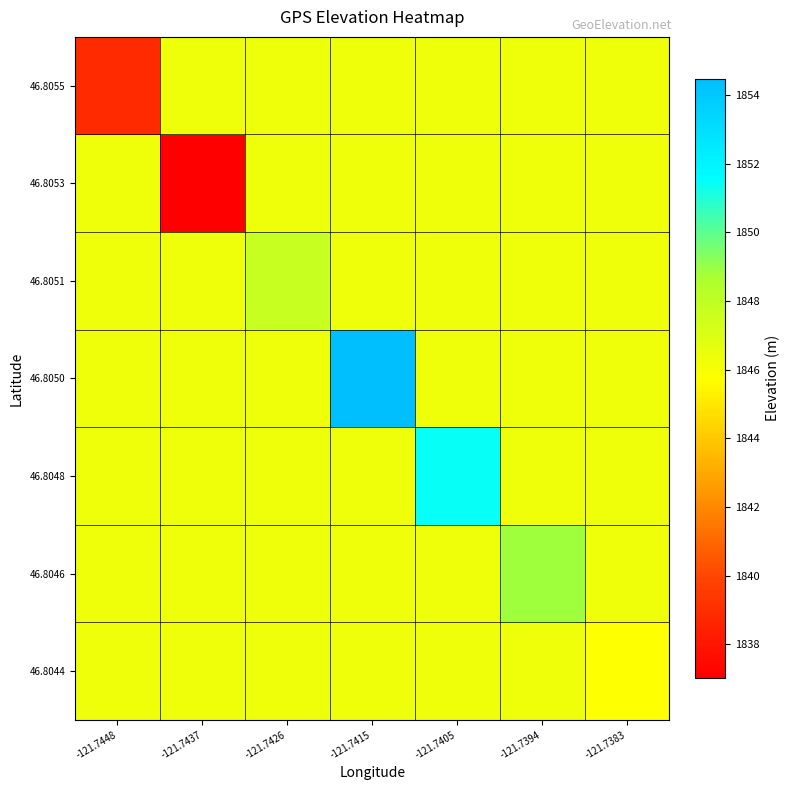

Reading left to right, list all the values displayed in this chart.

46.8044: -121.7448=1846.3	-121.7437=1846.3	-121.7426=1846.3	-121.7415=1846.3	-121.7405=1846.3	-121.7394=1846.3	-121.7383=1845.8
46.8046: -121.7448=1846.3	-121.7437=1846.3	-121.7426=1846.3	-121.7415=1846.3	-121.7405=1846.3	-121.7394=1848.8	-121.7383=1846.3
46.8048: -121.7448=1846.3	-121.7437=1846.3	-121.7426=1846.3	-121.7415=1846.3	-121.7405=1851.4	-121.7394=1846.3	-121.7383=1846.3
46.8050: -121.7448=1846.3	-121.7437=1846.3	-121.7426=1846.3	-121.7415=1854.5	-121.7405=1846.3	-121.7394=1846.3	-121.7383=1846.3
46.8051: -121.7448=1846.3	-121.7437=1846.3	-121.7426=1847.8	-121.7415=1846.3	-121.7405=1846.3	-121.7394=1846.3	-121.7383=1846.3
46.8053: -121.7448=1846.3	-121.7437=1837.0	-121.7426=1846.3	-121.7415=1846.3	-121.7405=1846.3	-121.7394=1846.3	-121.7383=1846.3
46.8055: -121.7448=1838.8	-121.7437=1846.3	-121.7426=1846.3	-121.7415=1846.3	-121.7405=1846.3	-121.7394=1846.3	-121.7383=1846.3